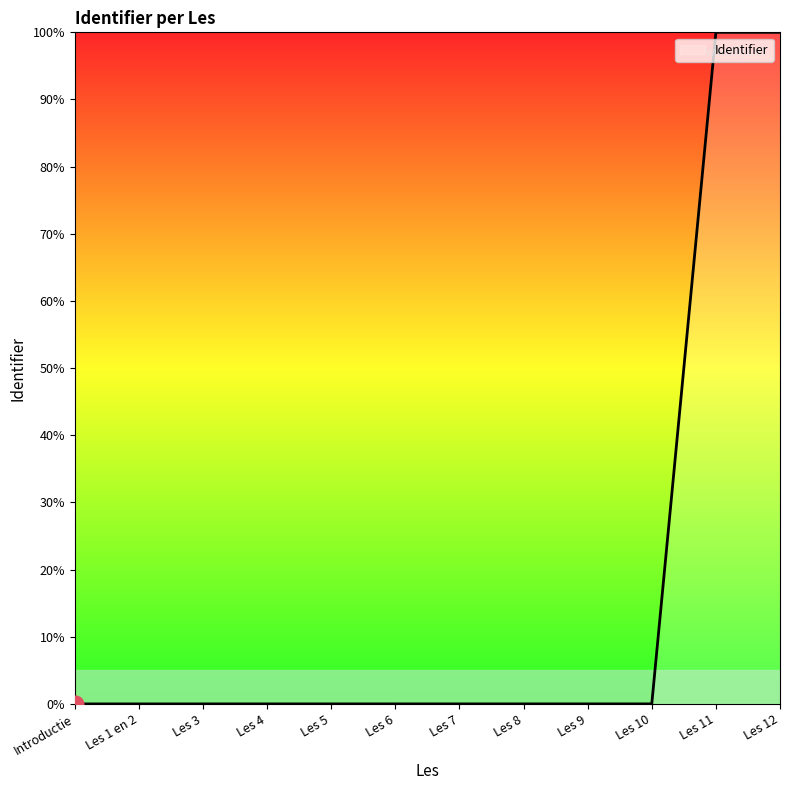

What is the maximum value shown in the chart?

100.0